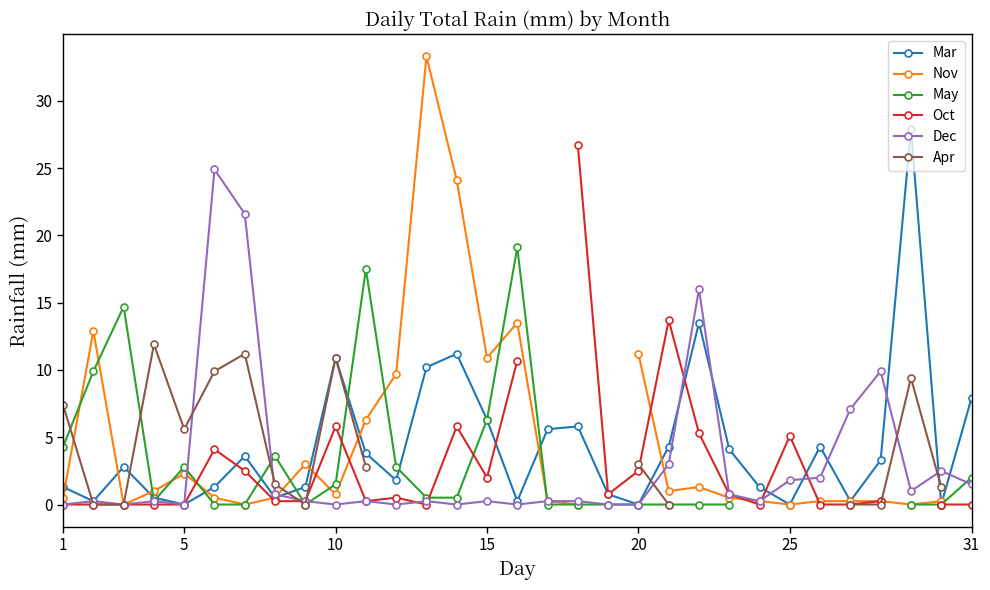

How many values in the Oct series exceed 0?

18